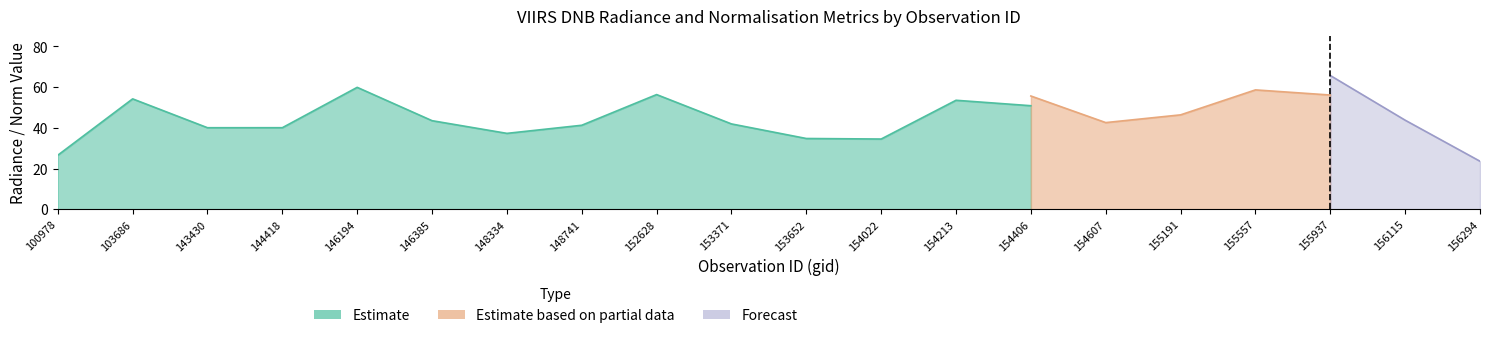

At how many categories does at least one series exceed 22?

20